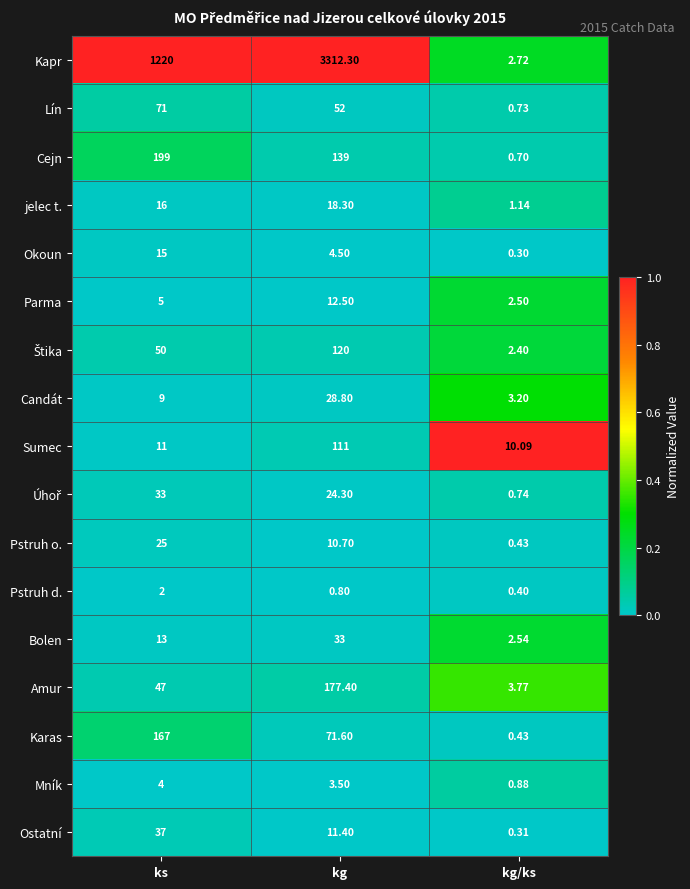

At which category is the sum across all series the highest?

kg